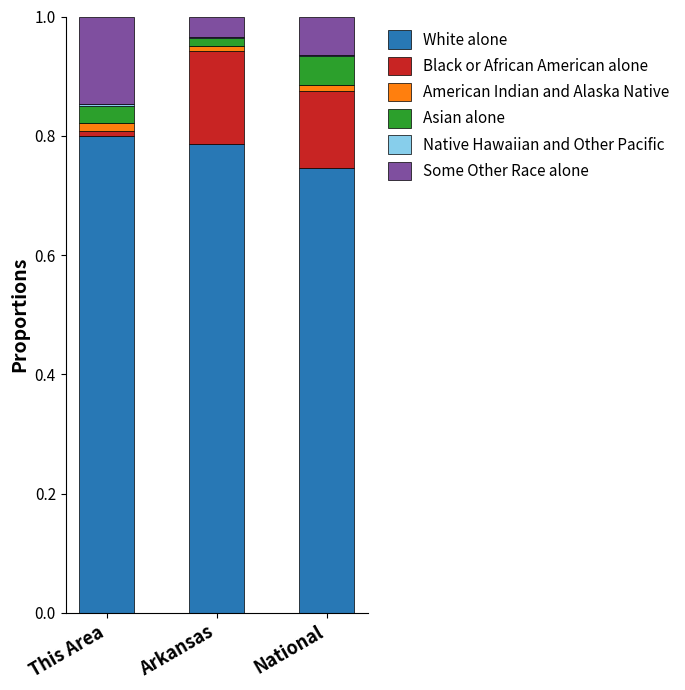

True or false: White alone has a value of 0.8 at Arkansas.

True